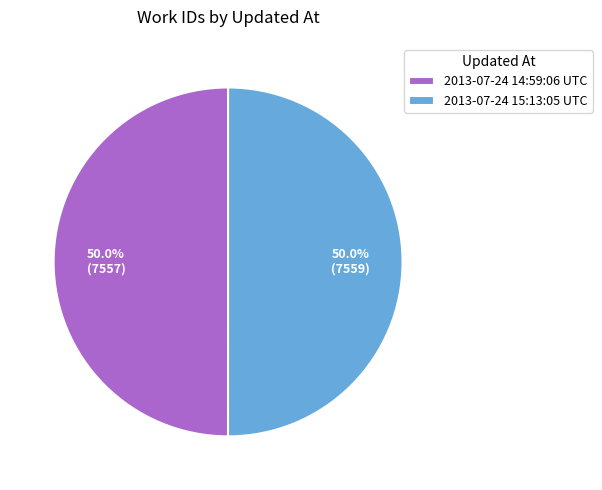

What is the total percentage of 2013-07-24 14:59:06 UTC and 2013-07-24 15:13:05 UTC?

100.0%